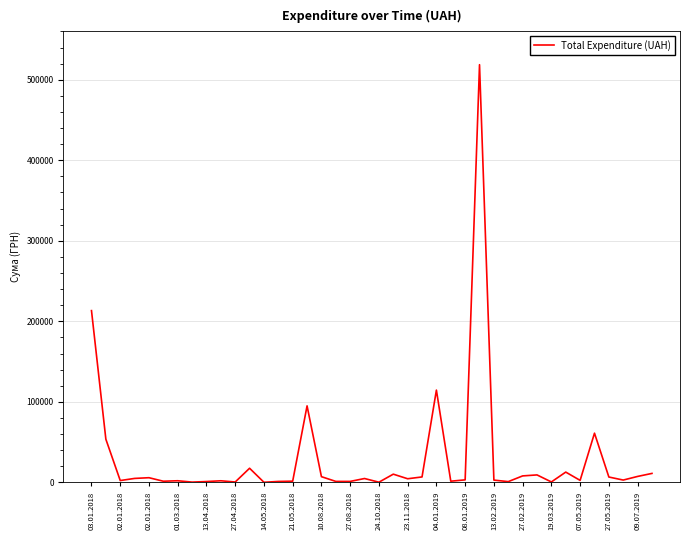

What is the maximum value shown in the chart?

518664.2